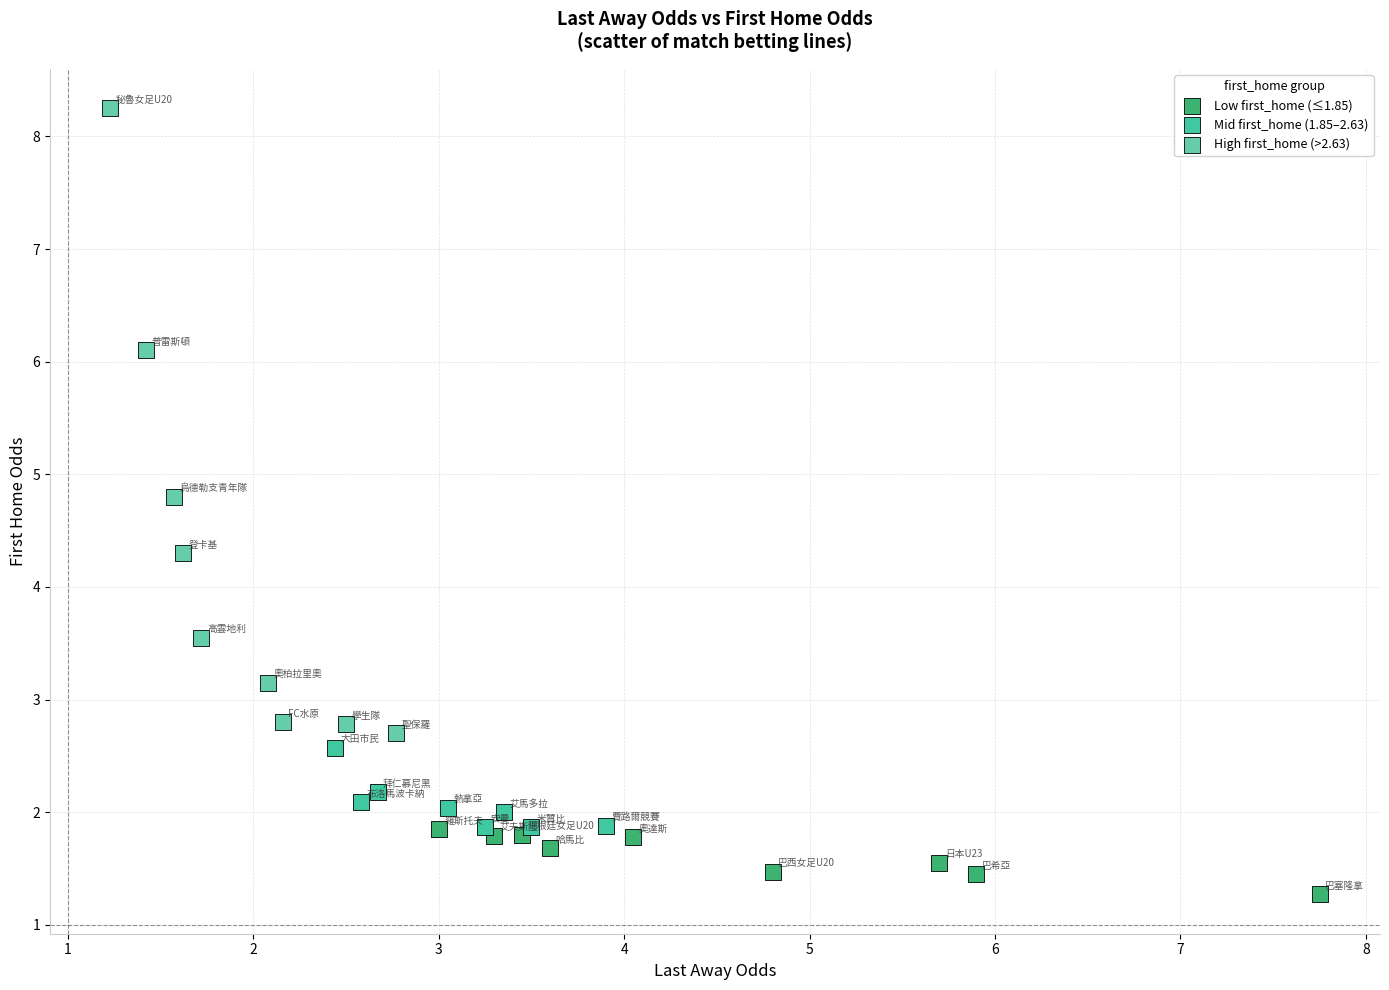

Which series has the widest spread of Y values?

High first_home (>2.63)